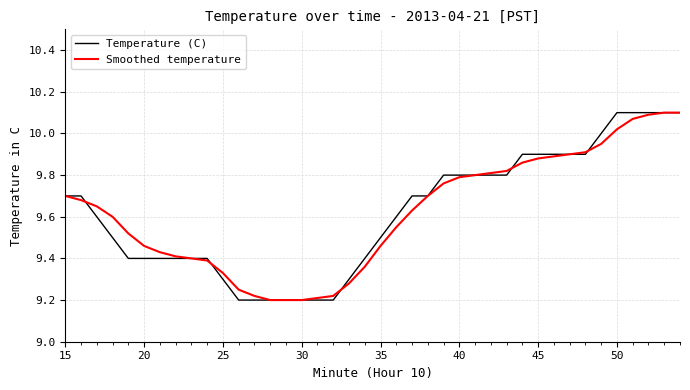

Is it true that Smoothed temperature equals 4.0 at 20?

False